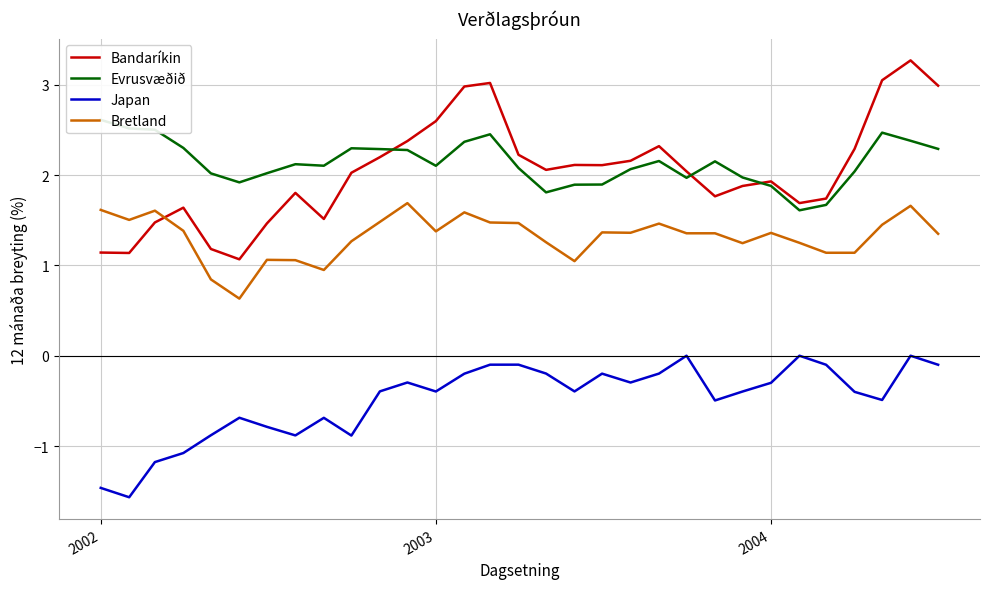

True or false: Japan has a value of -0.3 at 2004.

True